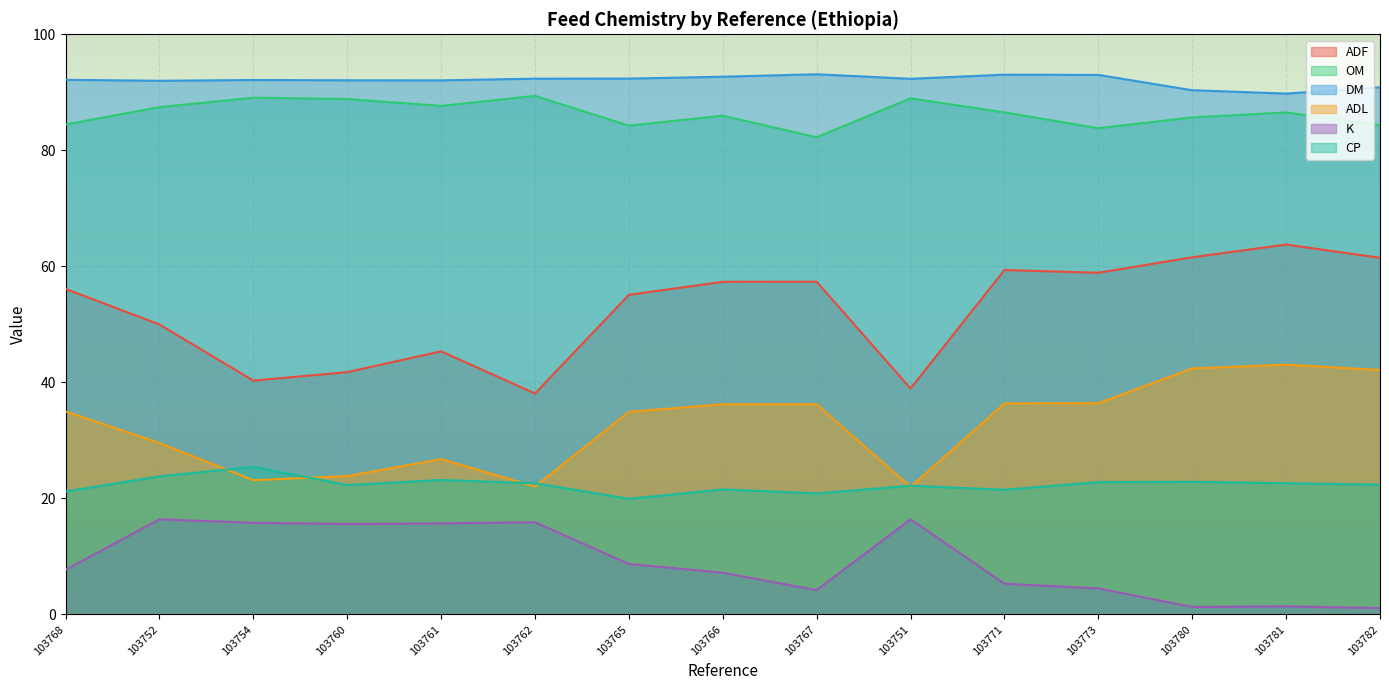

What is the difference between the ADL values at 103771 and 103762?

14.3